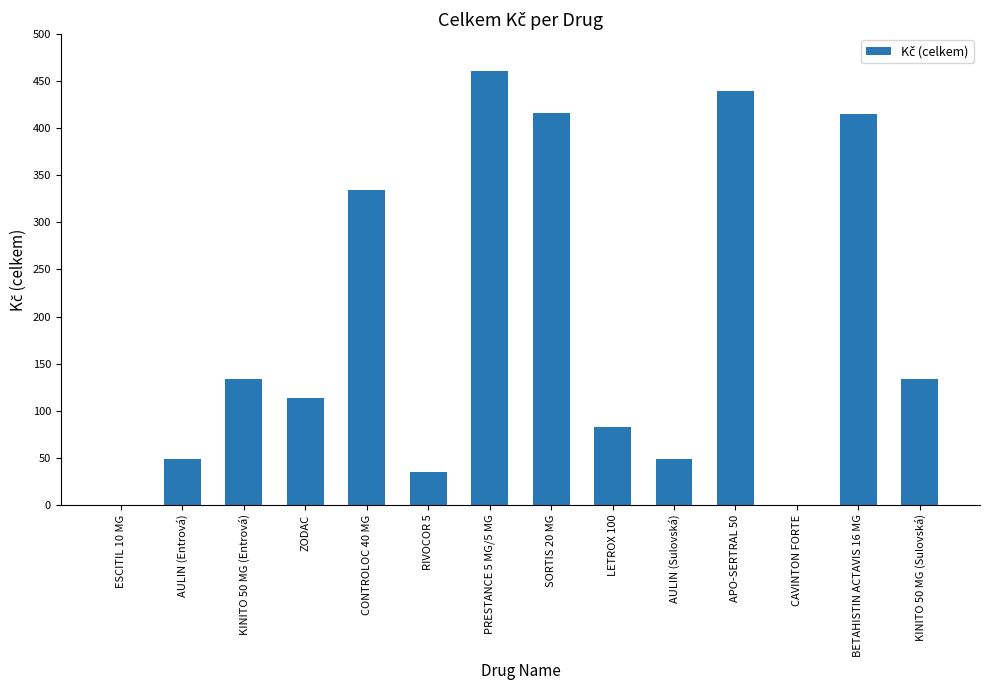

The chart shows a value of 133.9 at KINITO 50 MG (Sulovská). True or false?

True